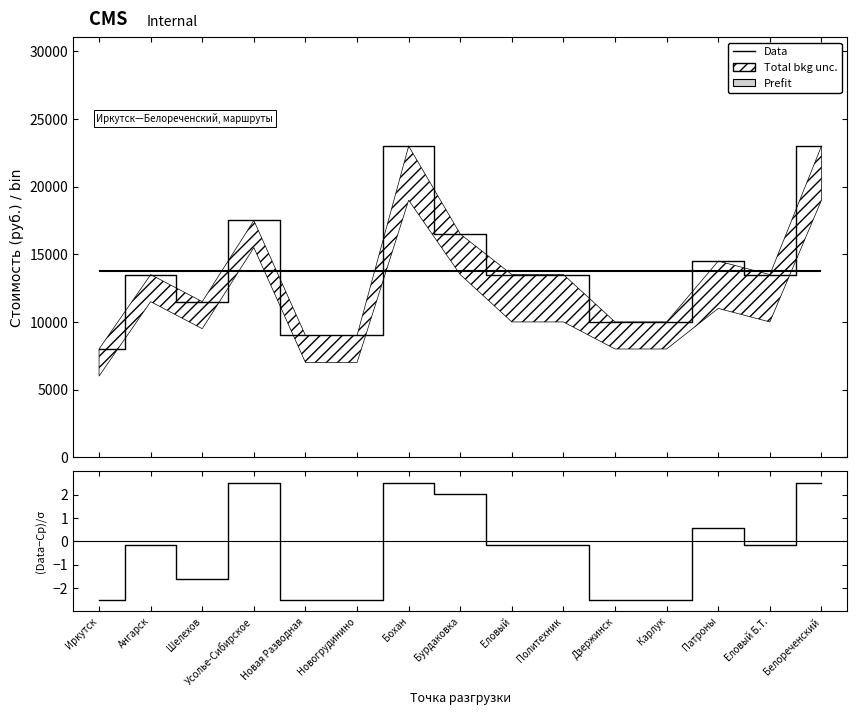

True or false: the data has more than 1 interior local peaks.

True